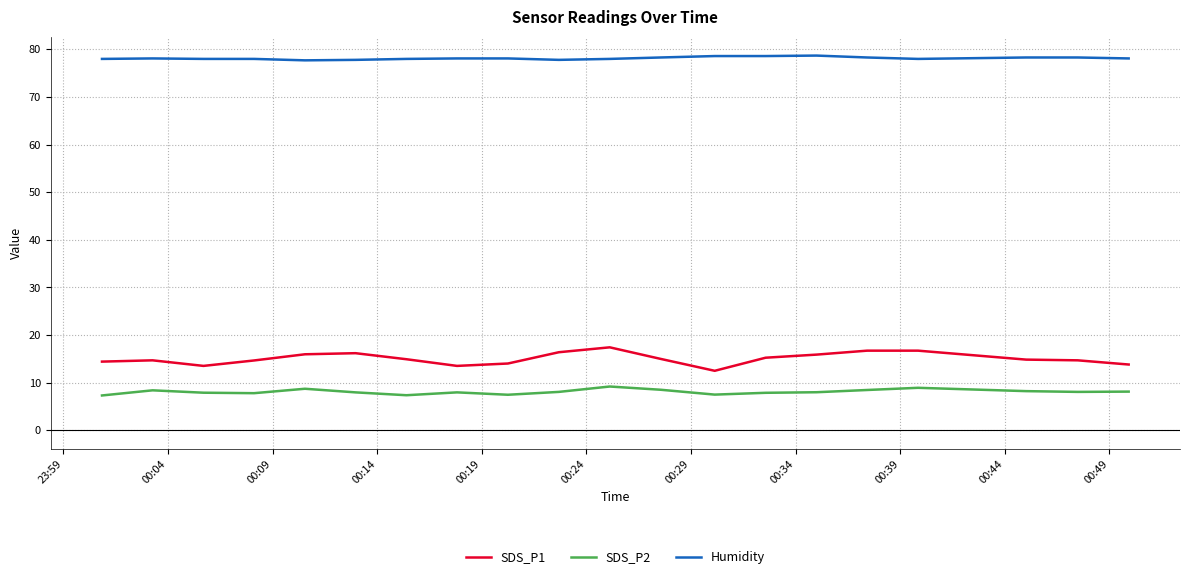

Which series has the largest range (max minus min)?

SDS_P1